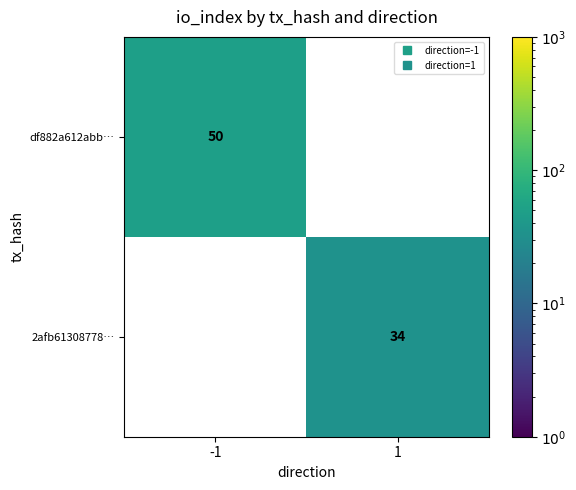

At which category does the chart reach its peak across all series?

-1